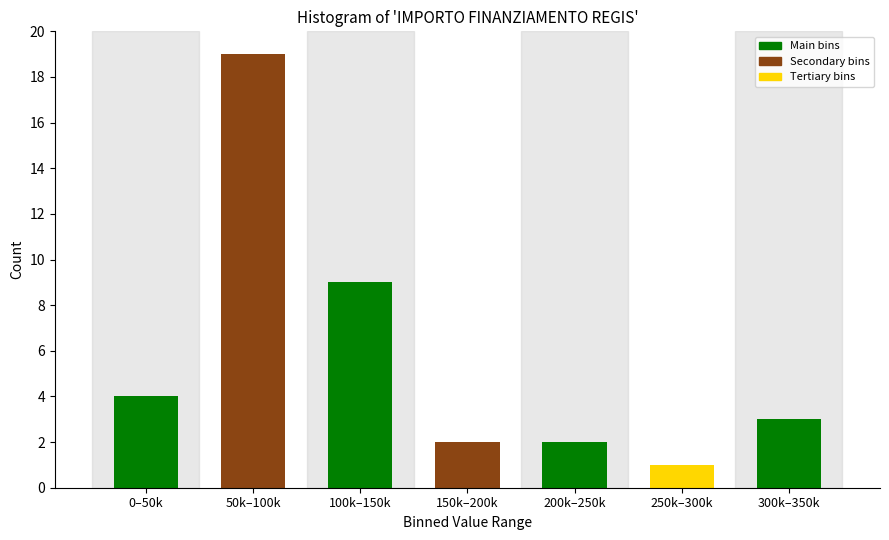

Reading left to right, extract all data points from this chart.

0–50k=4	50k–100k=19	100k–150k=9	150k–200k=2	200k–250k=2	250k–300k=1	300k–350k=3